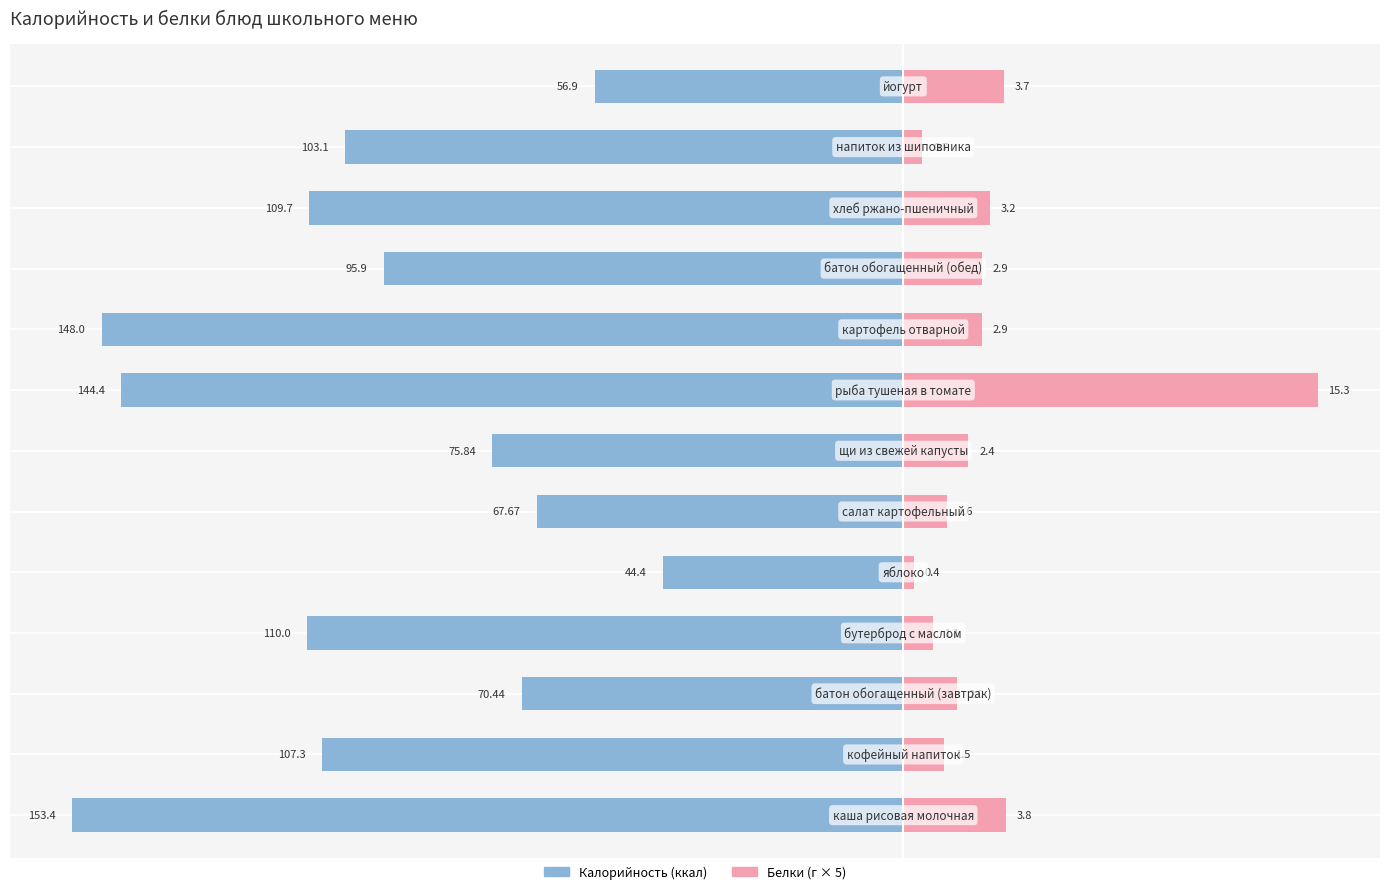

What is the sum of the Белки values at 5 and 1?

15.5